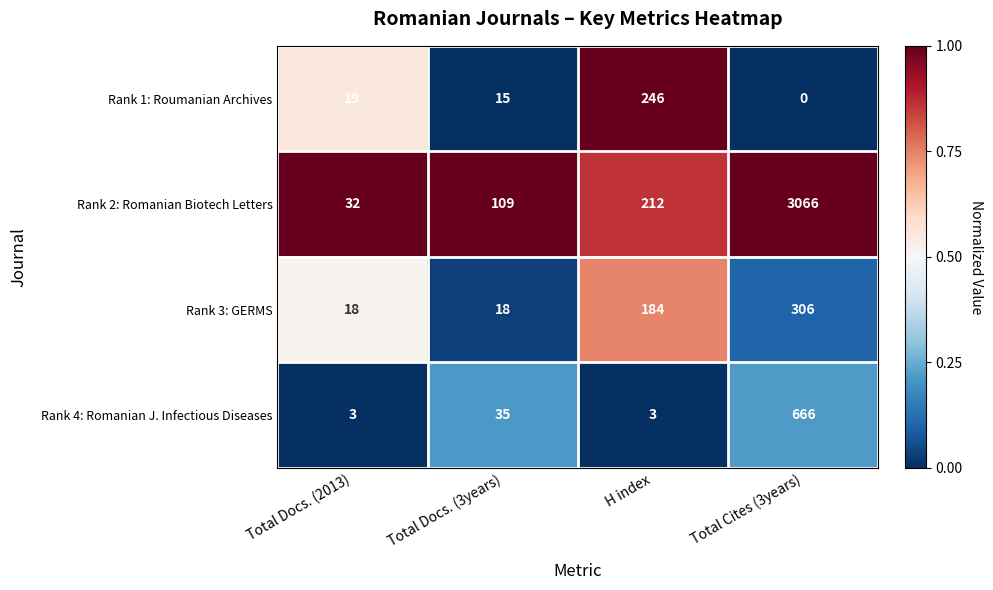

What is the difference between the Rank 3: GERMS values at Total Docs. (3years) and H index?

166